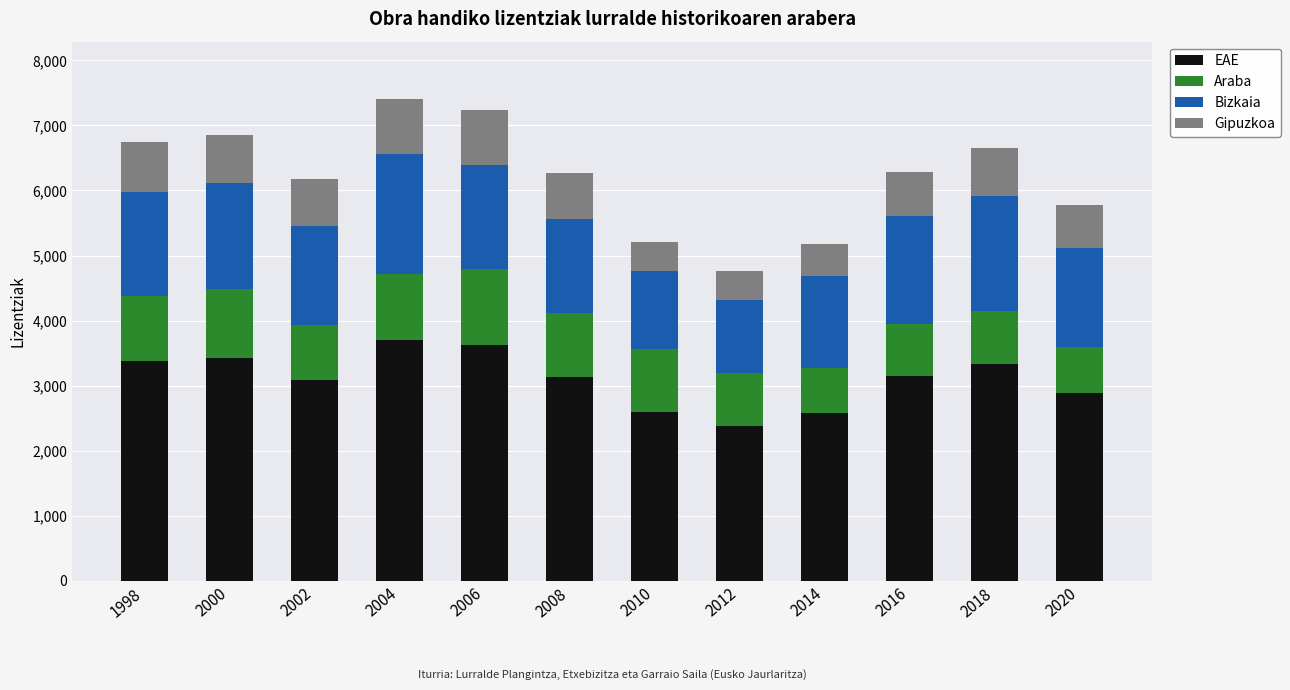

What is the sum of all EAE values?

37261